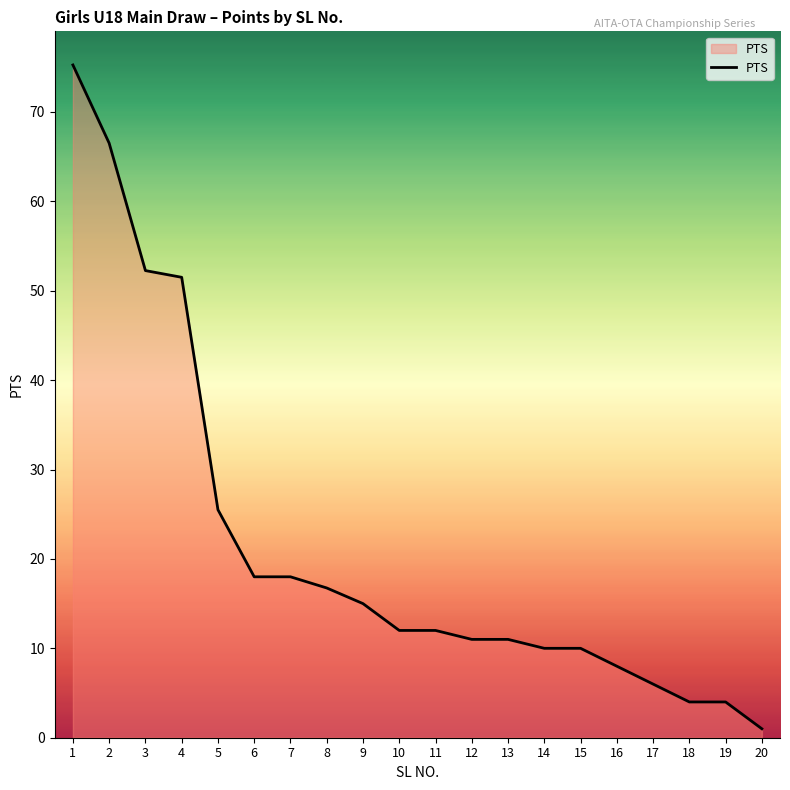

Where does the data first go above 12?

1